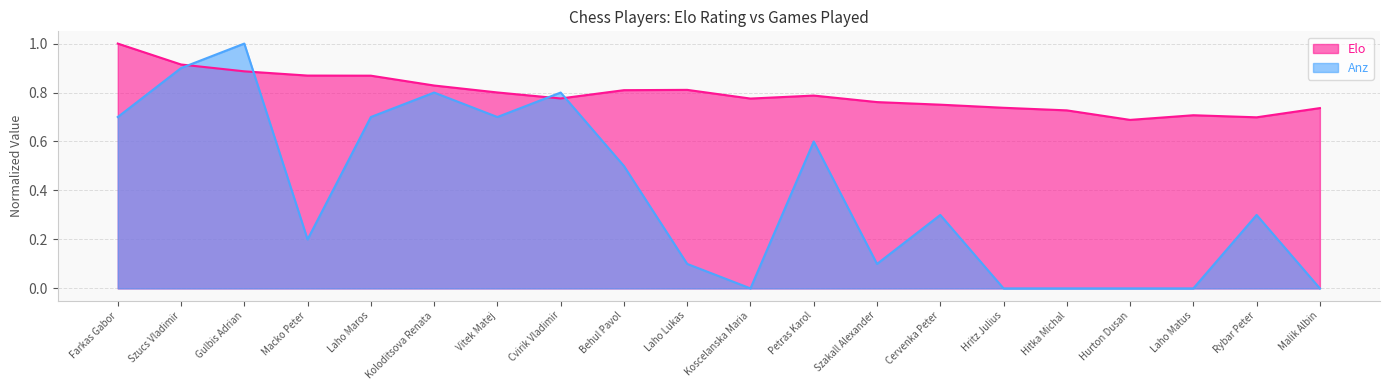

The value of Anz at Rybar Peter is 0.3. True or false?

True